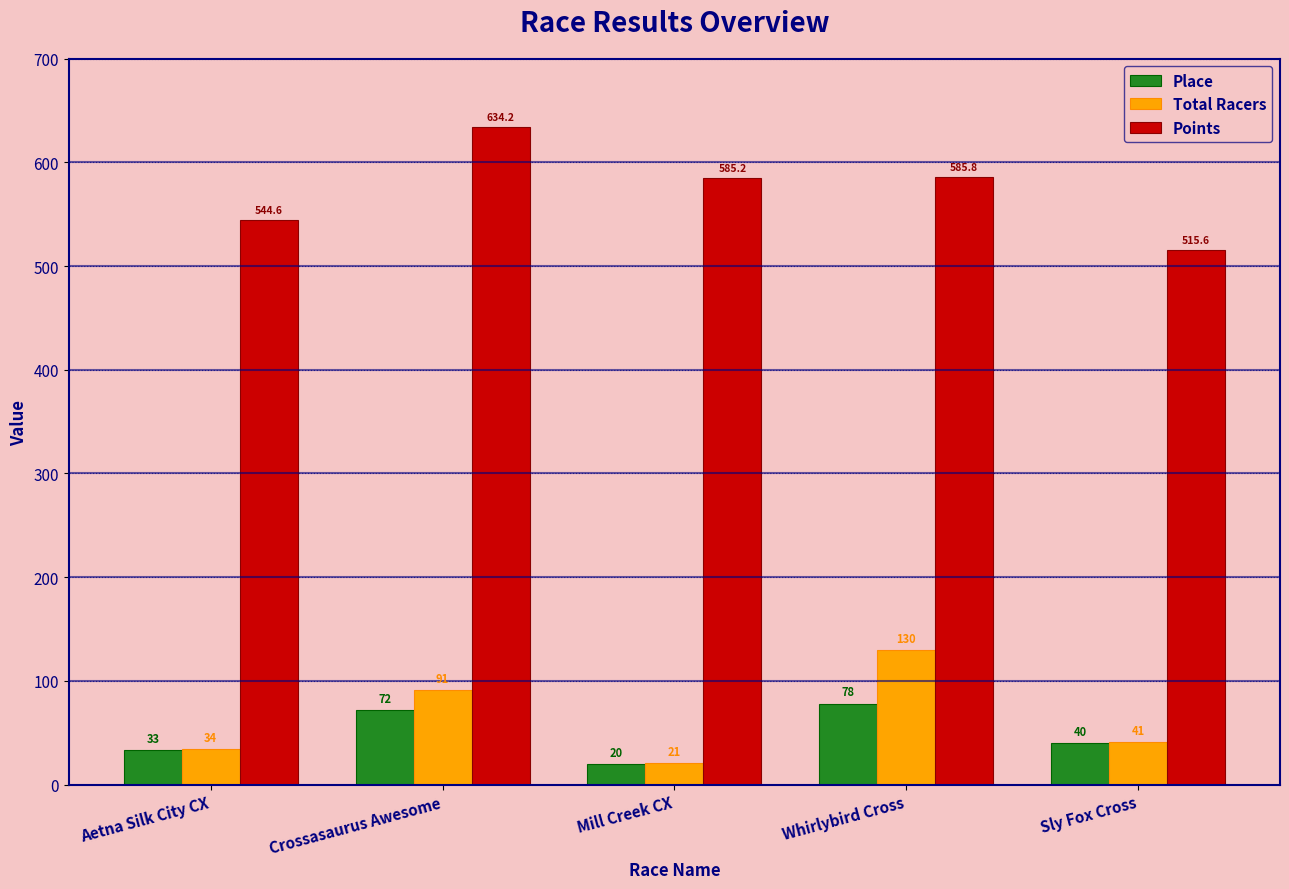

The Points series shows 851.2 at Crossasaurus Awesome. True or false?

False